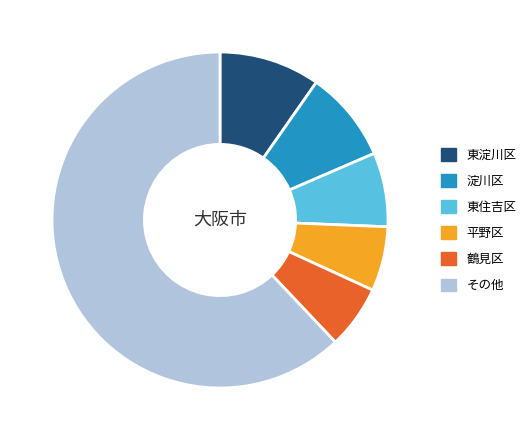

Does any single category account for the majority?

Yes